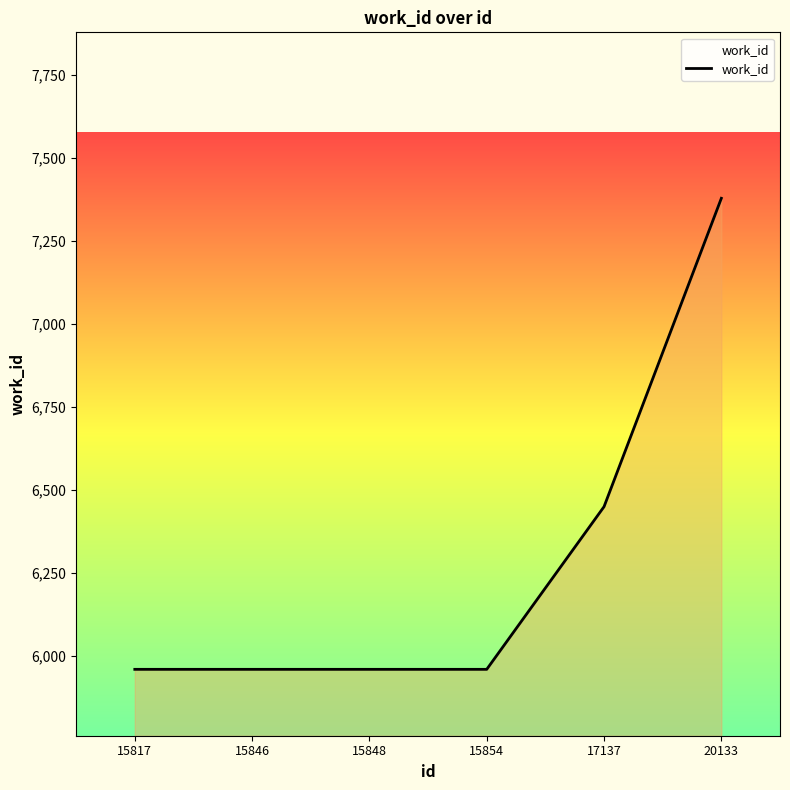

Is it true that the value at 17137 is 1443?

False